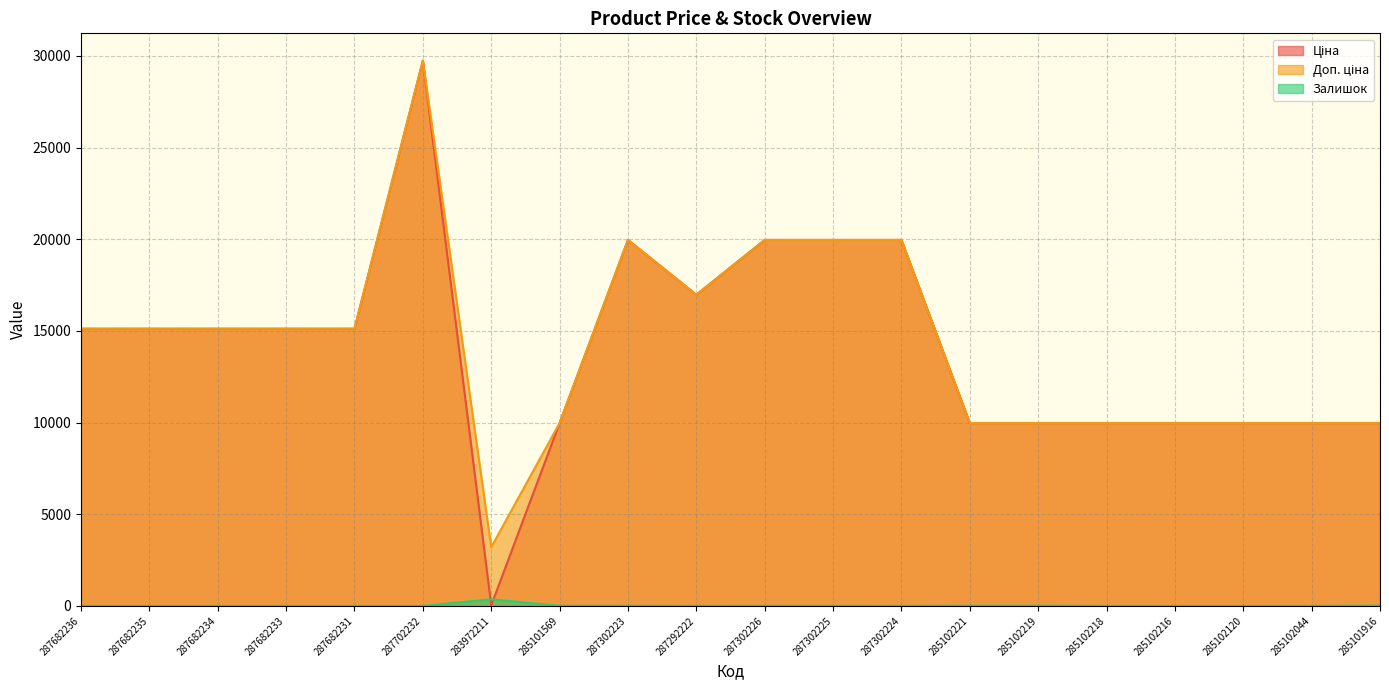

At how many categories does at least one series exceed 12915?

11